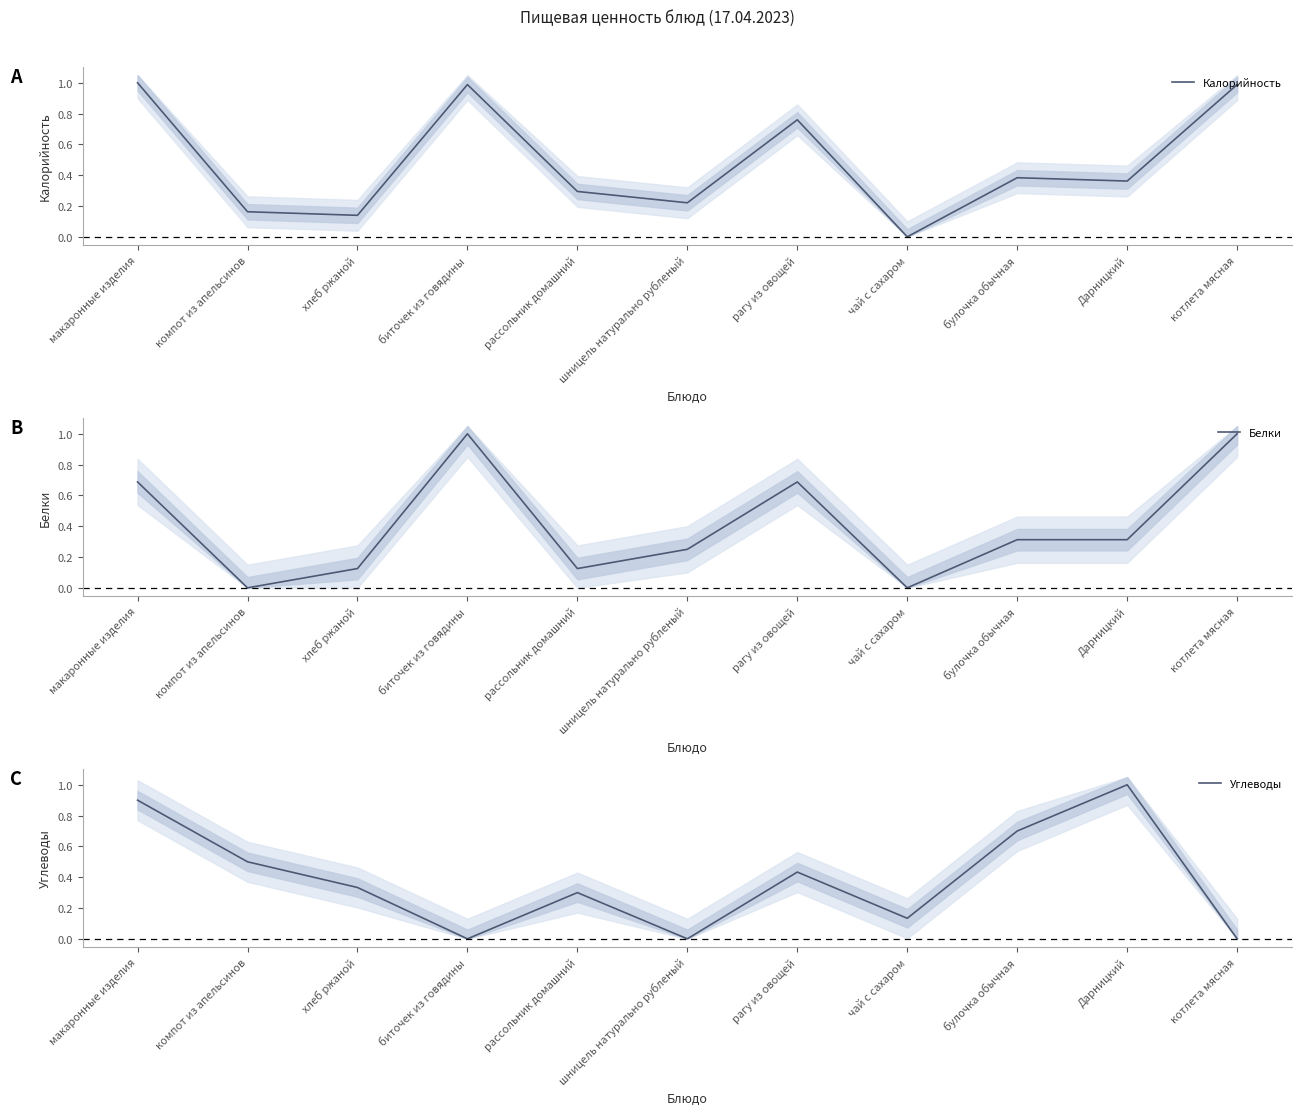

How many positive values does the Белки series have?

9